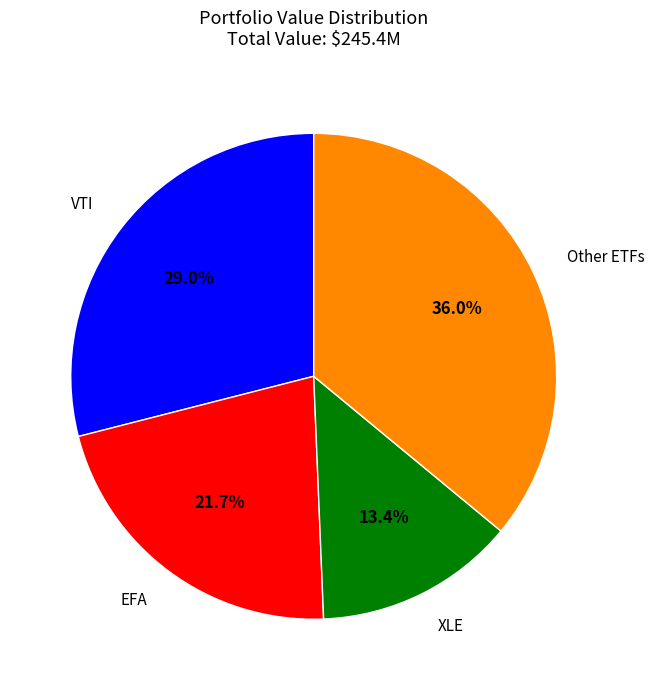

Is there a majority slice in this chart?

No